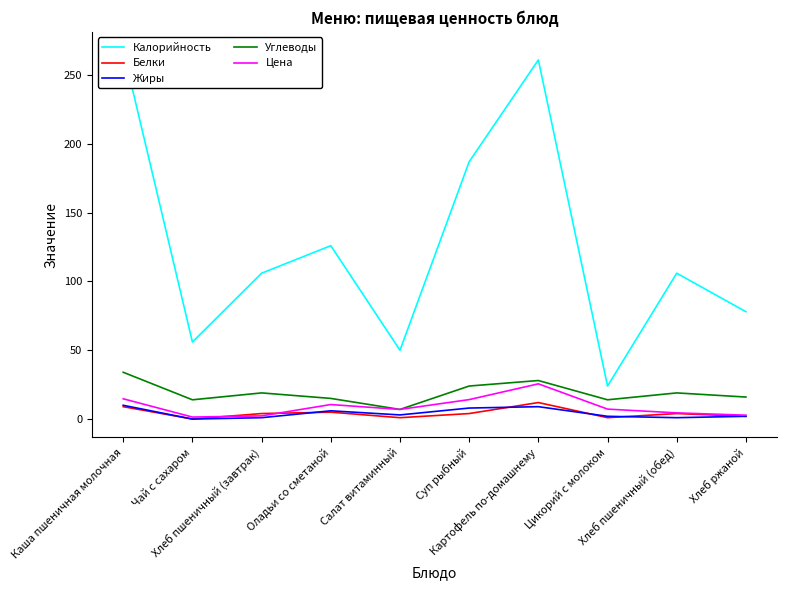

What position from the right is Хлеб пшеничный (завтрак)?

8